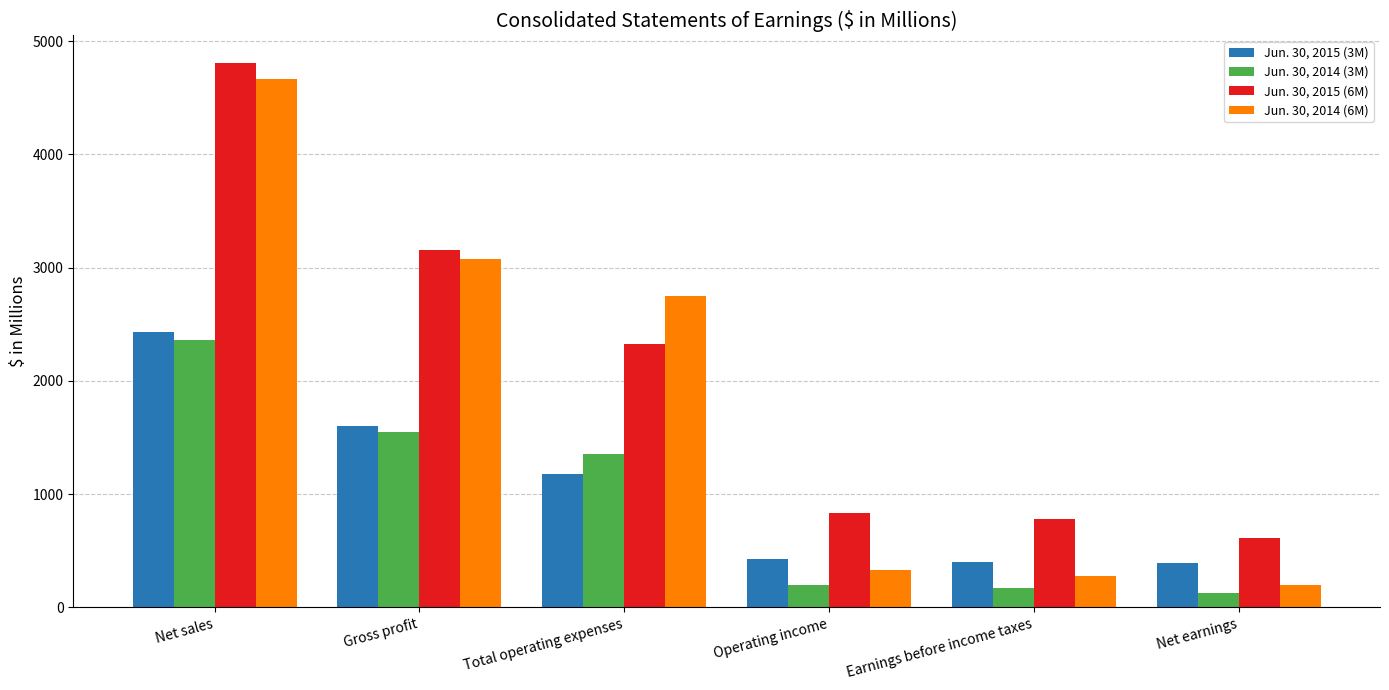

What is the difference between the highest and lowest values at Earnings before income taxes?

611